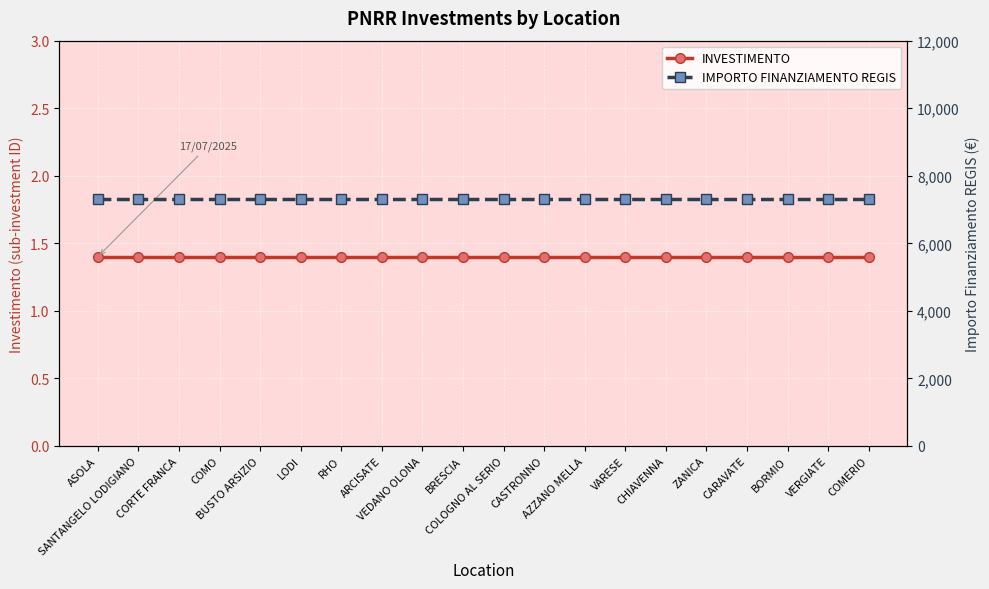

How many lines are shown in the chart?

2